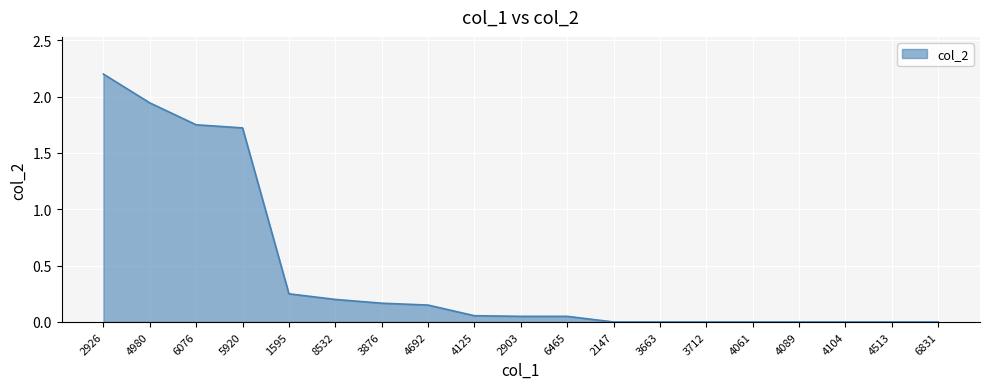

What is the maximum value shown in the chart?

2.2